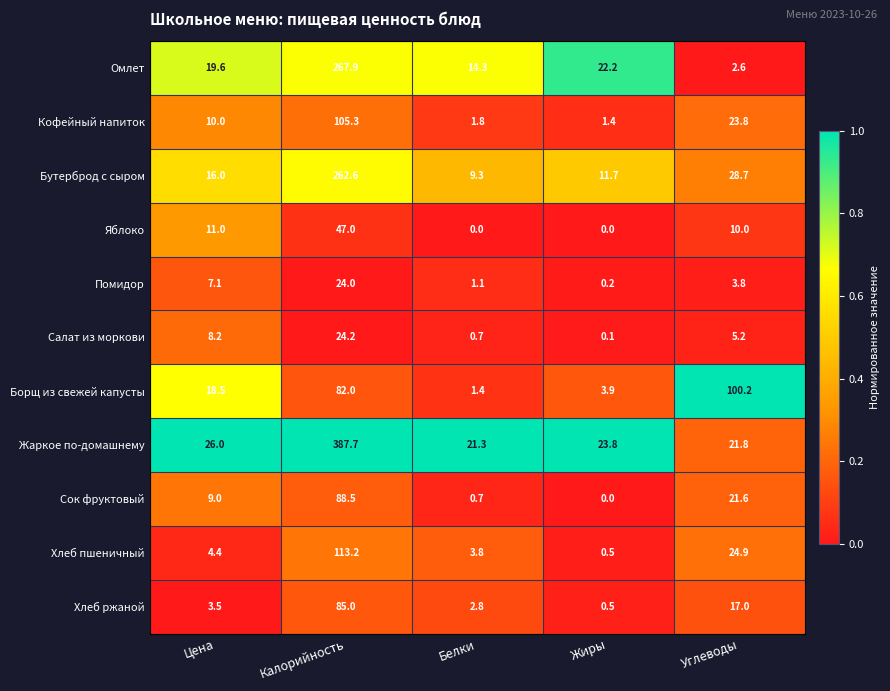

Is the value of Яблоко at Калорийность greater than the value of Борщ из свежей капусты at Жиры?

Yes